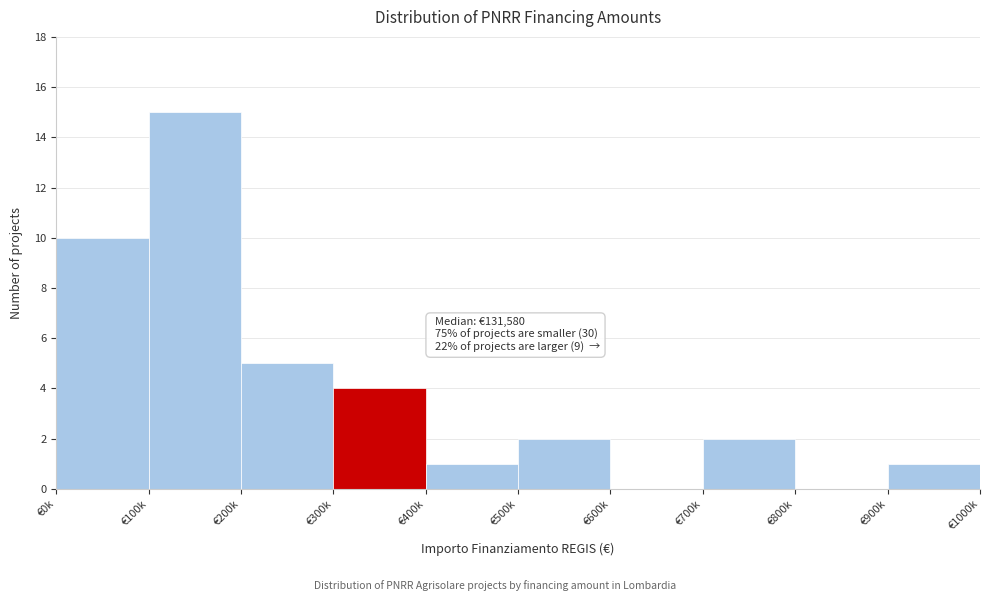

Reading right to left, what are all the values shown in this chart?

€900k=1	€800k=0	€700k=2	€600k=0	€500k=2	€400k=1	€300k=4	€200k=5	€100k=15	€0k=10